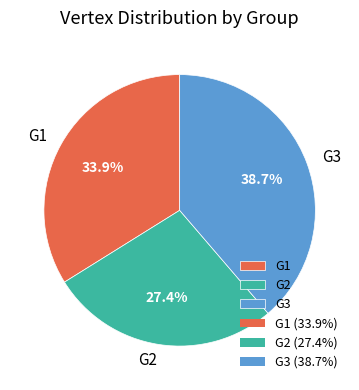

Which slice is the smallest?

G2